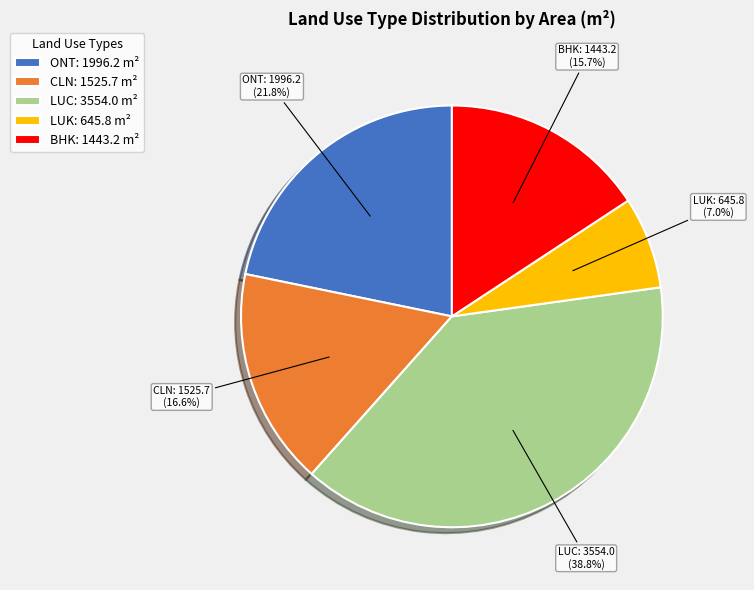

To the nearest percent, what is the combined percentage of LUC and CLN?

55%